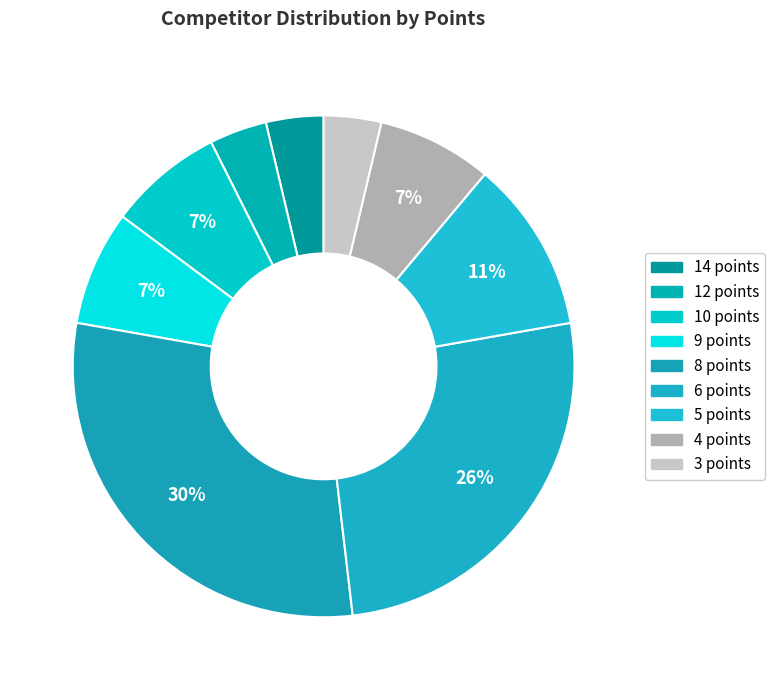

How many slices are in this pie chart?

9